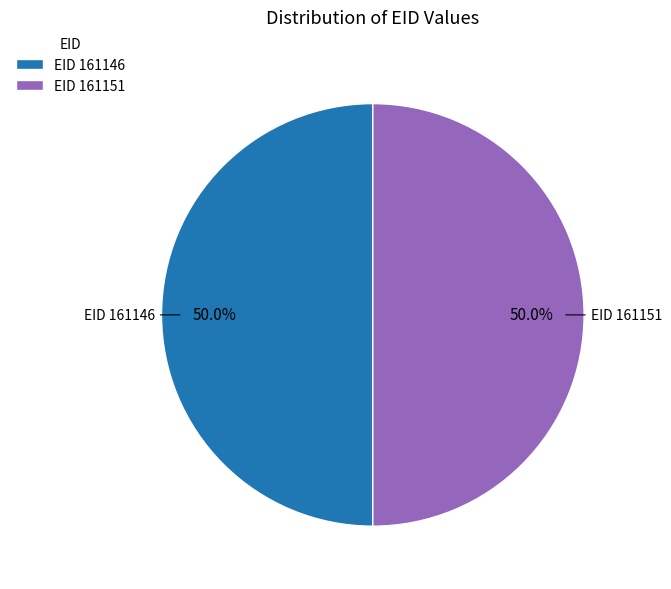

Approximately how many times larger is the value at EID 161146 compared to EID 161151?

1.0